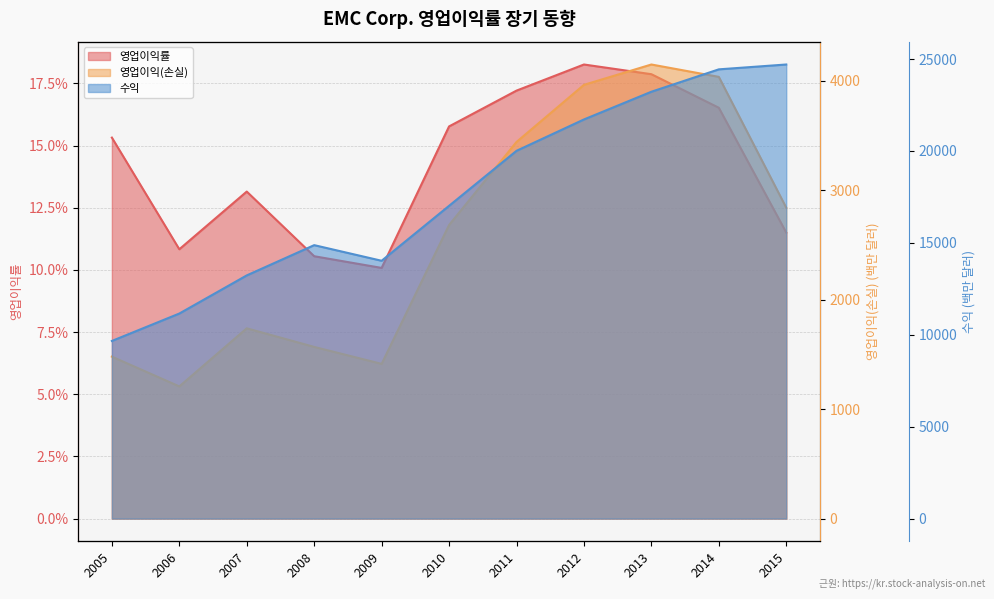

True or false: 영업이익(손실) has a value of 2841.0 at 2015.

True